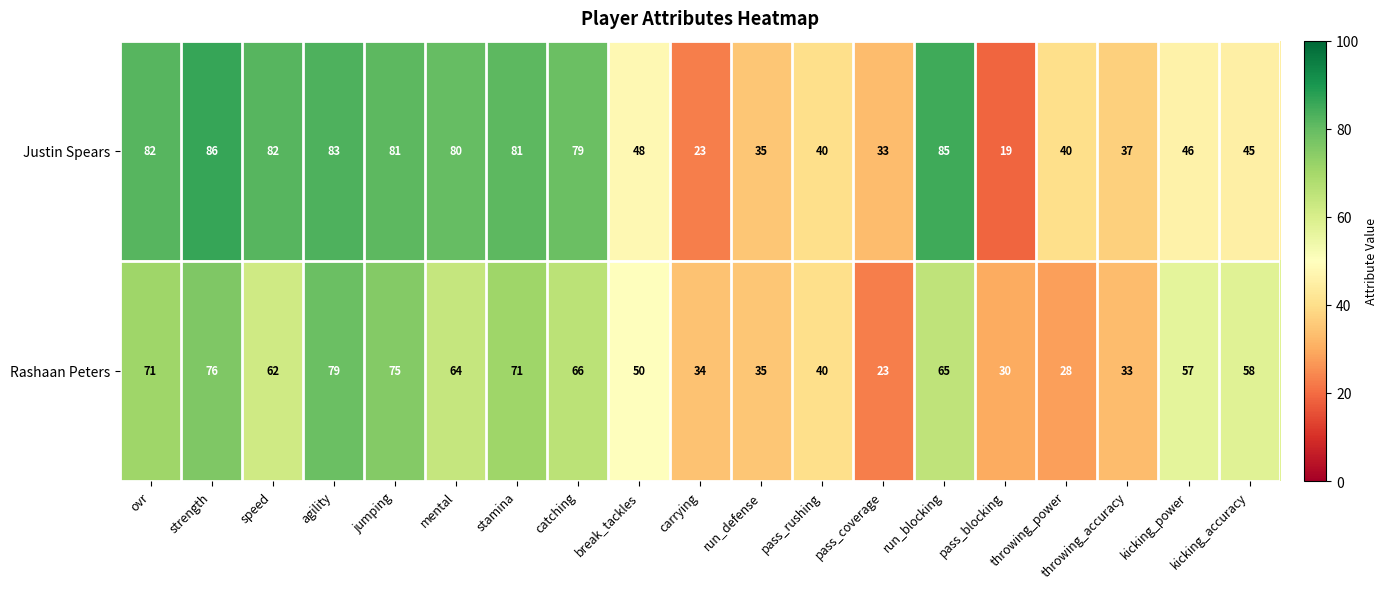

What is the minimum value for Justin Spears?

19